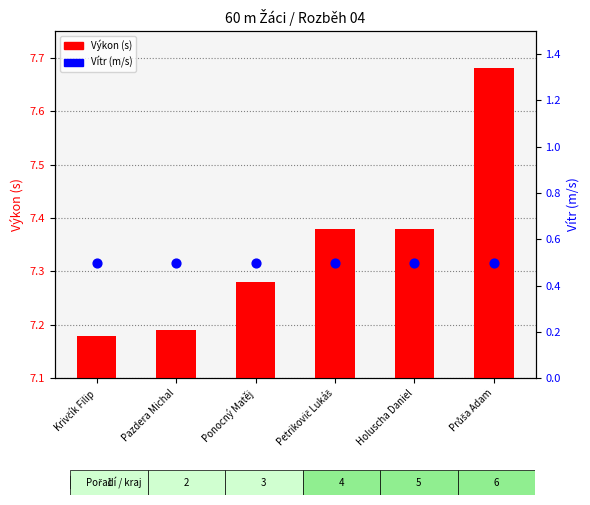

At how many categories does at least one series exceed 0?

6